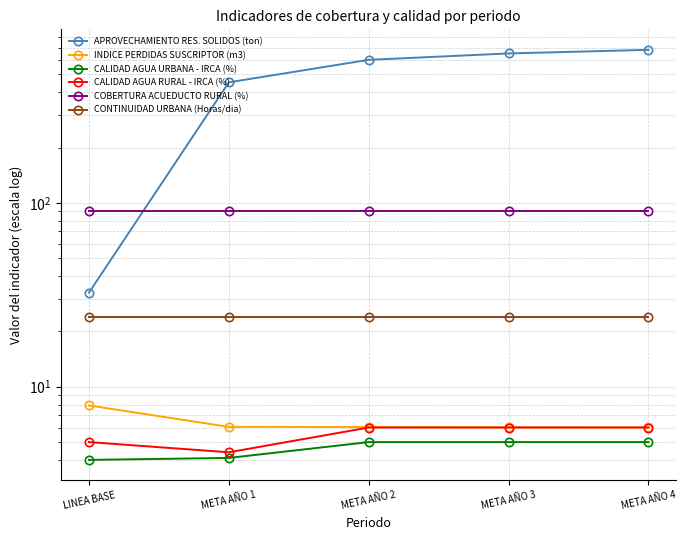

Where is CONTINUIDAD URBANA (Horas/dia) nearest to the value 24?

LINEA BASE